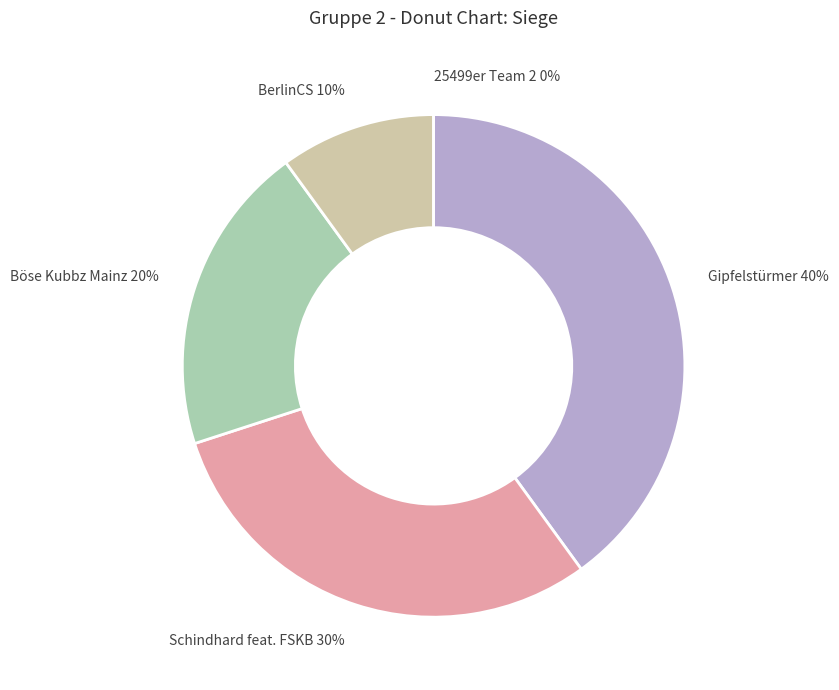

How many slices are in this pie chart?

5